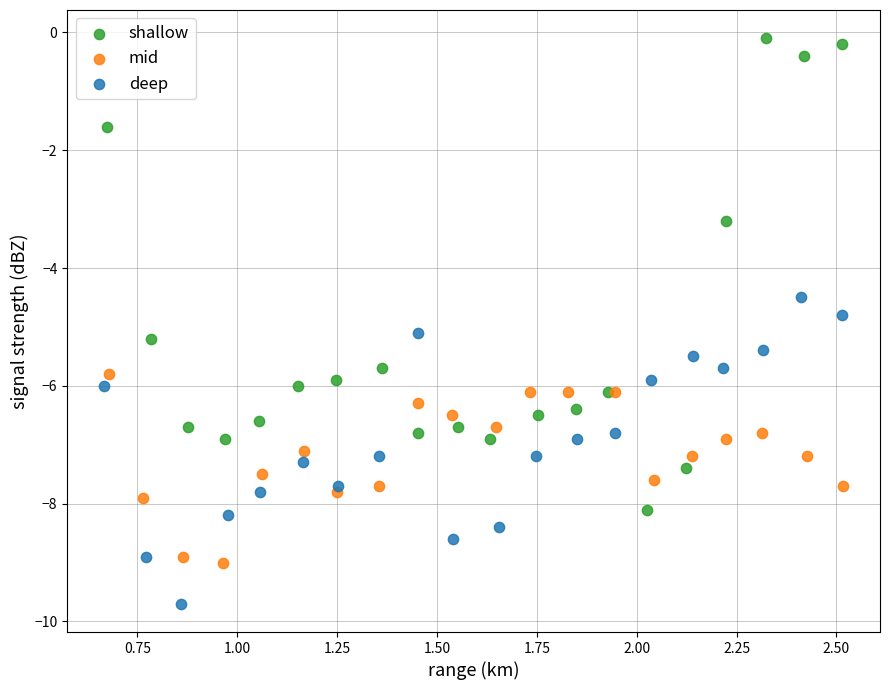

Which series contains the lowest Y value?

deep